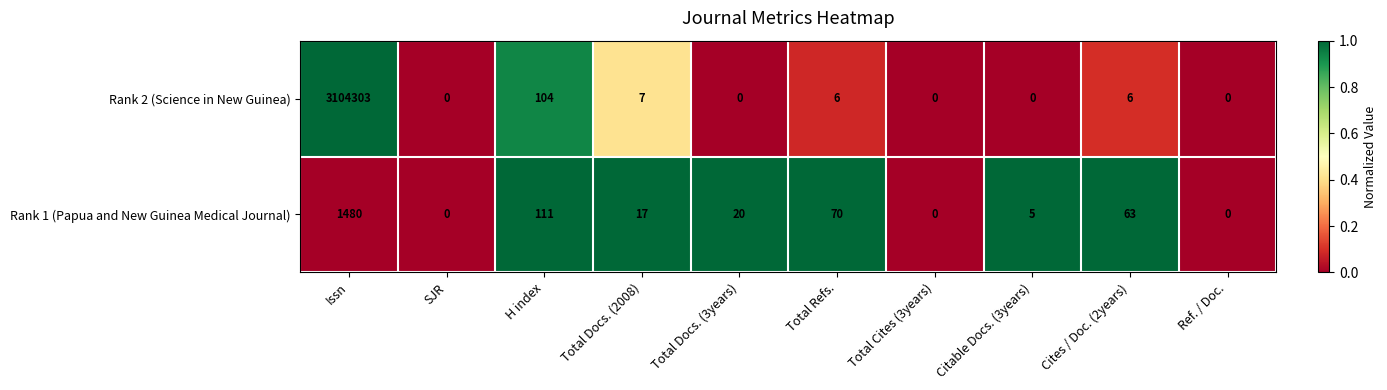

The value of Rank 1 (Papua and New Guinea Medical Journal) at Issn is 625. True or false?

False